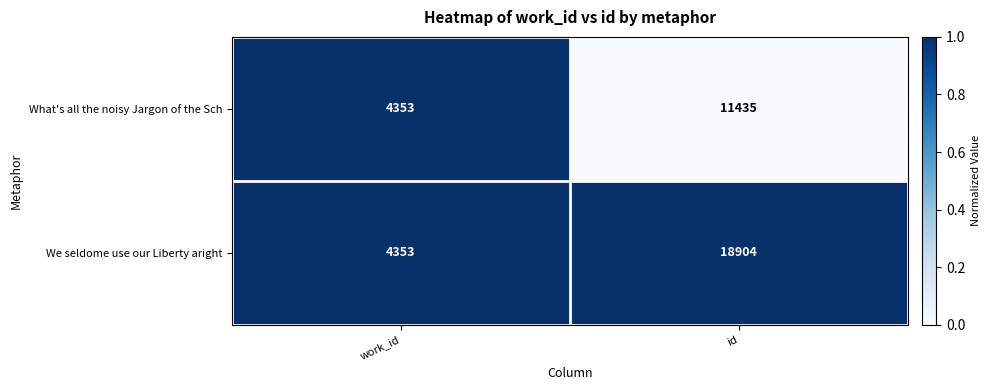

What value does the What's all the noisy Jargon of the Sch series have at id?

11435